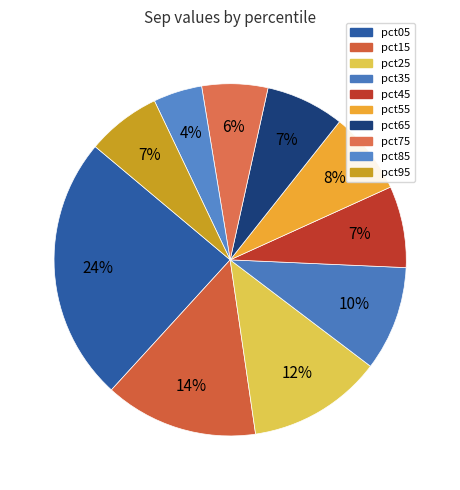

To the nearest percent, what is the difference between the largest and smallest slice percentages?

20%